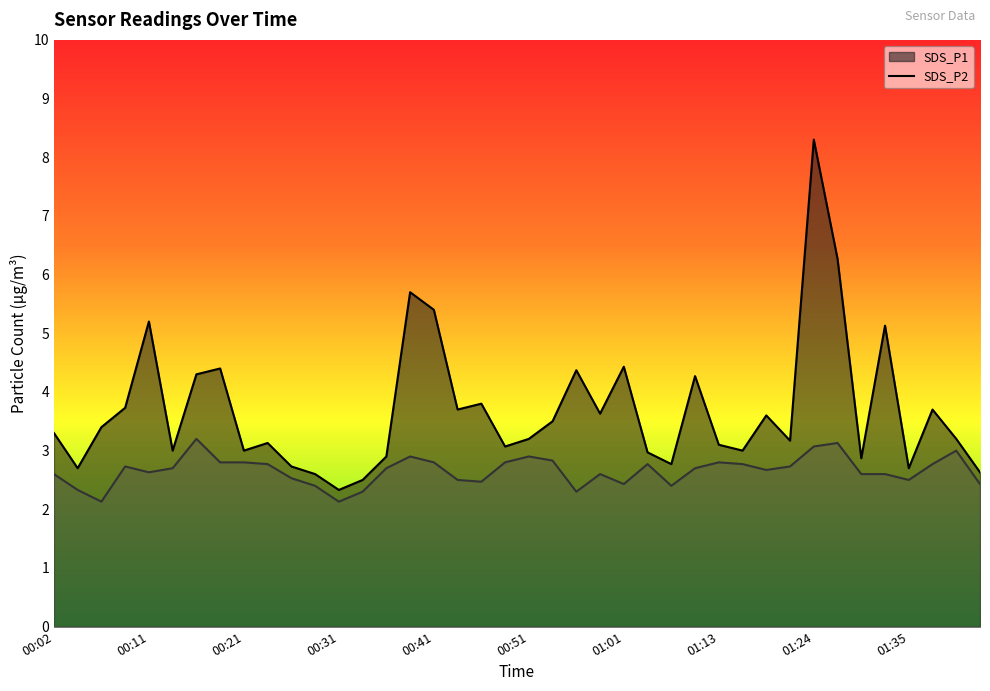

Between 00:31 and 00:14, which is larger?

00:14